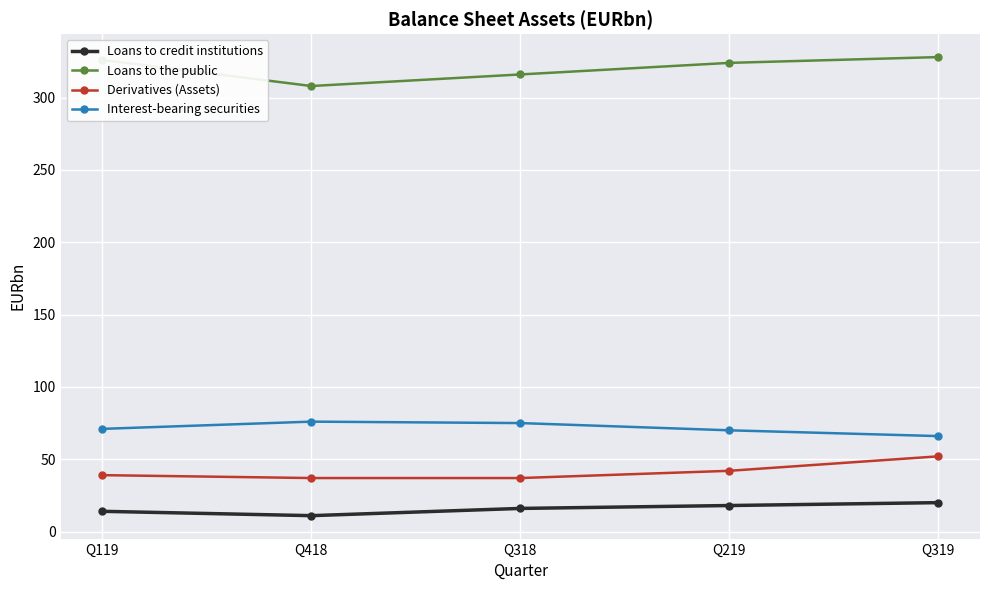

What is the difference between the maximum and minimum values in the Derivatives (Assets) series?

15